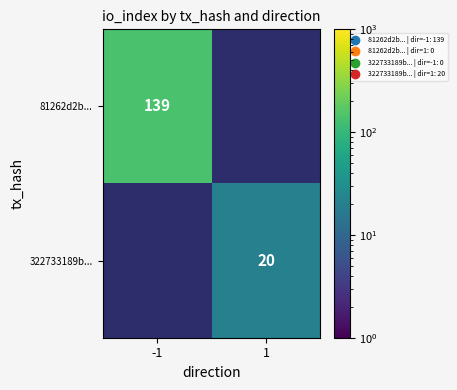

The 322733189b... series shows 27 at 1. True or false?

False